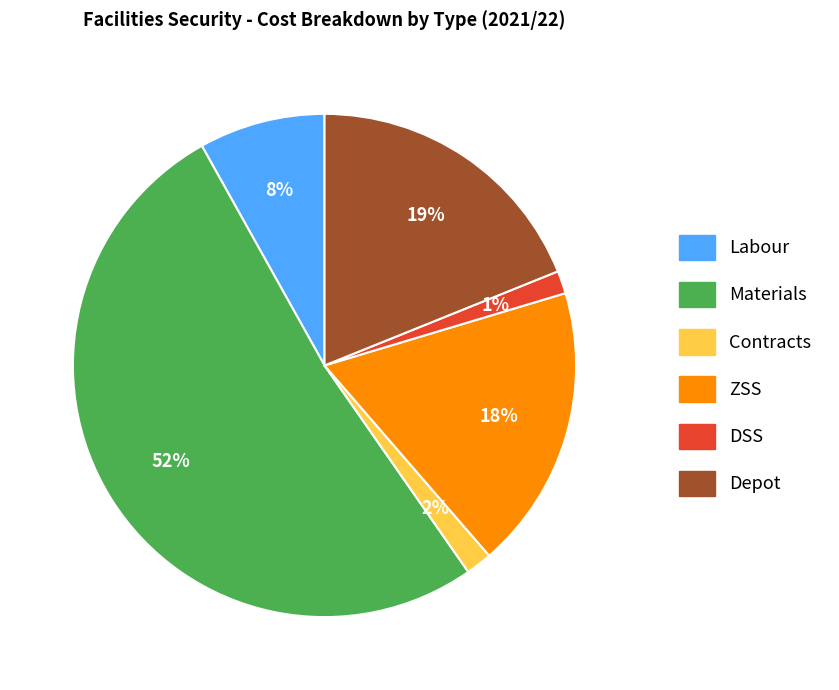

Which has a higher value, Contracts or Materials?

Materials